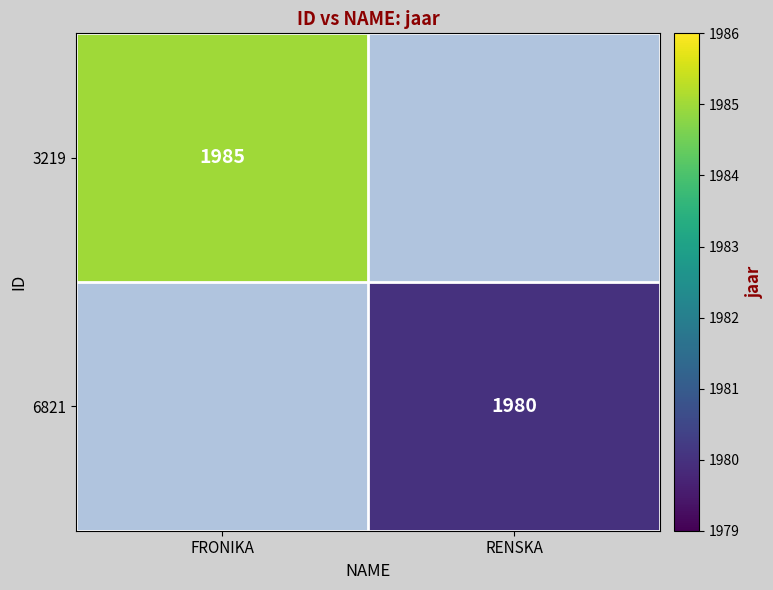

How many data points does each series have?

2